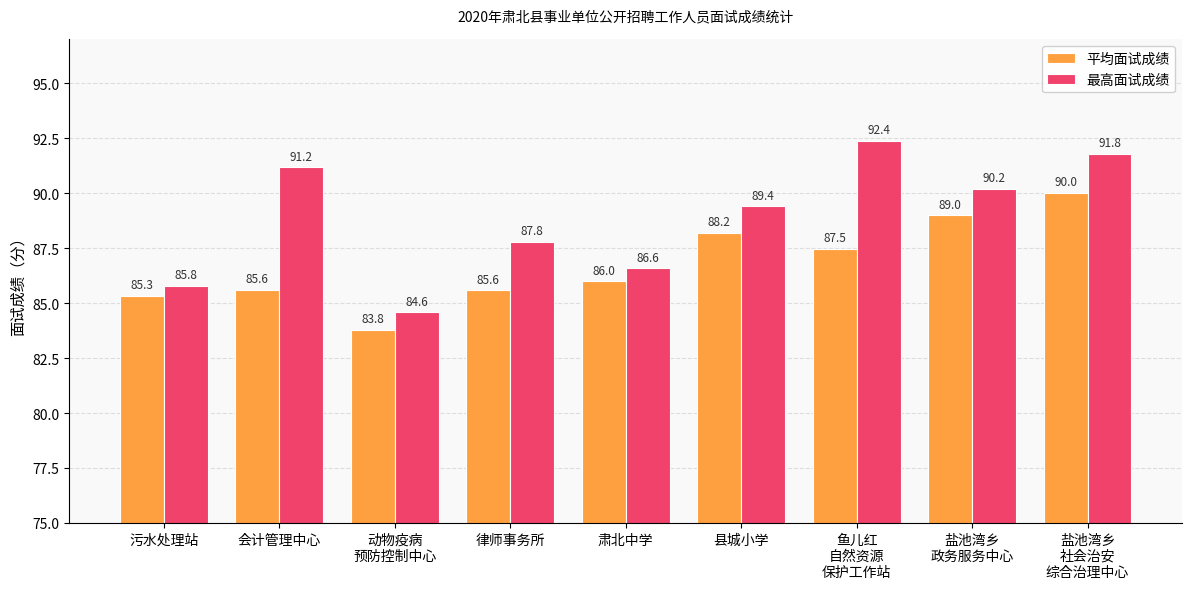

Where is 平均面试成绩 nearest to the value 86?

肃北中学